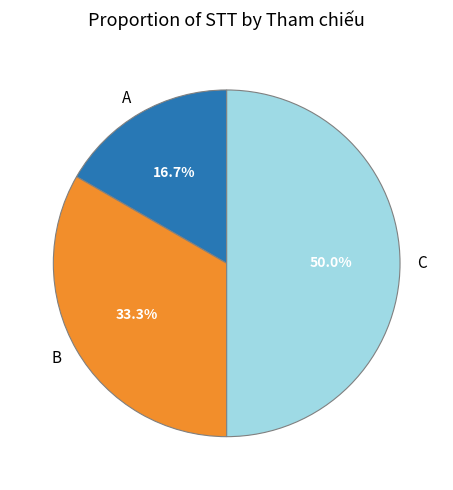

Between A and C, which is larger?

C